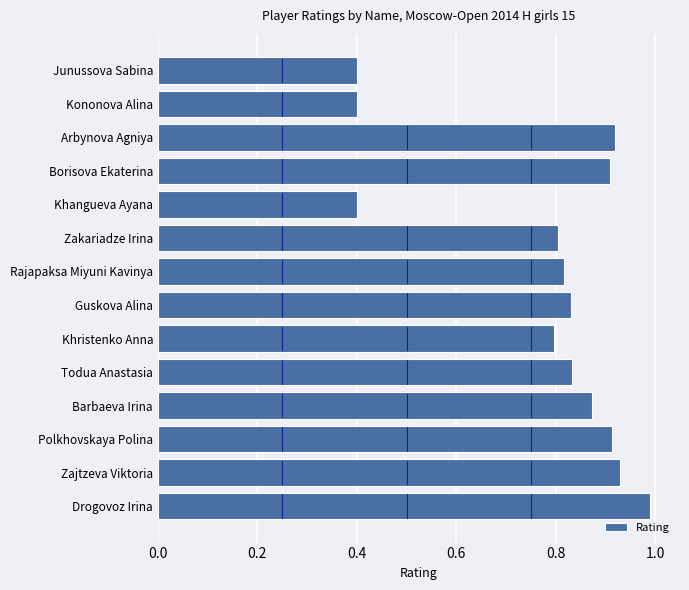

What is the difference between the maximum and second lowest values?

0.6